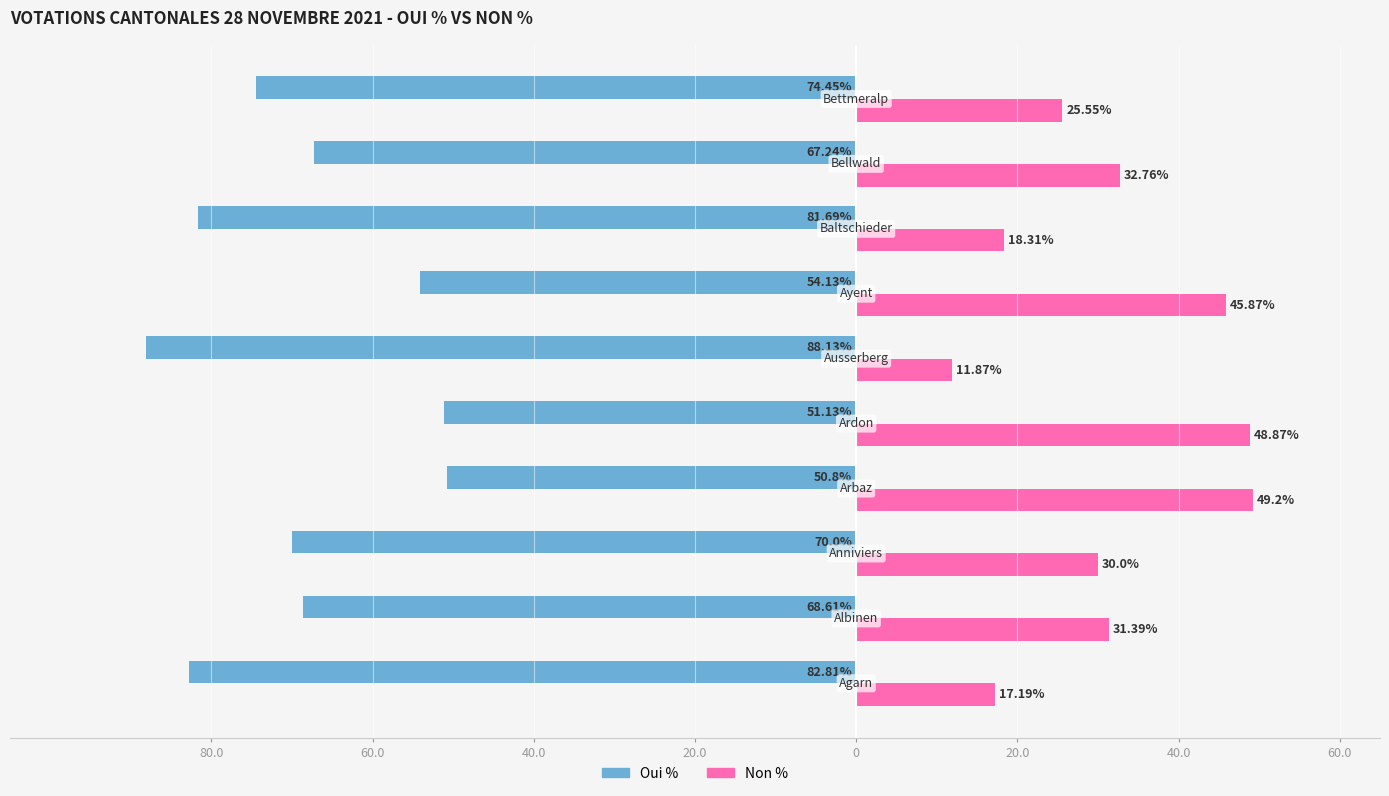

What are all the series names shown in the legend?

Oui %, Non %